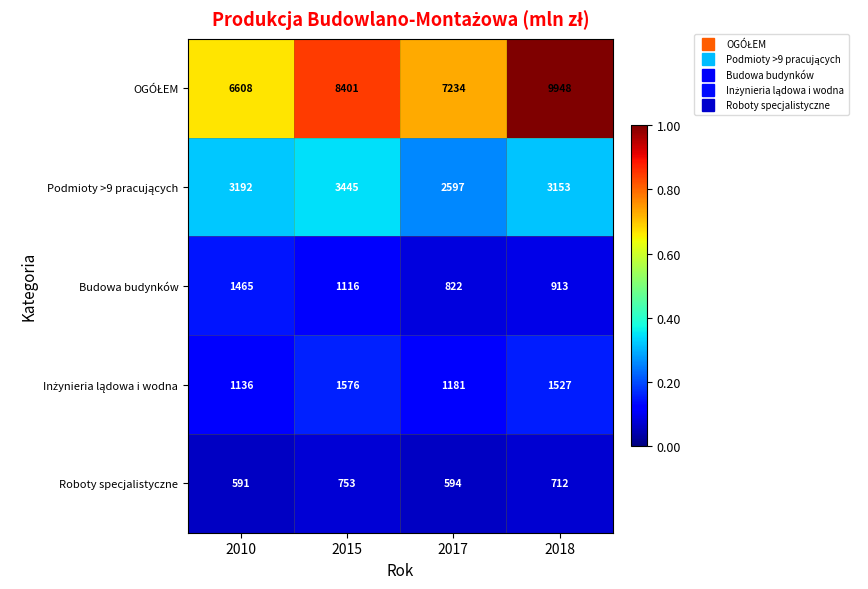

What is the sum of all Budowa budynków values?

4316